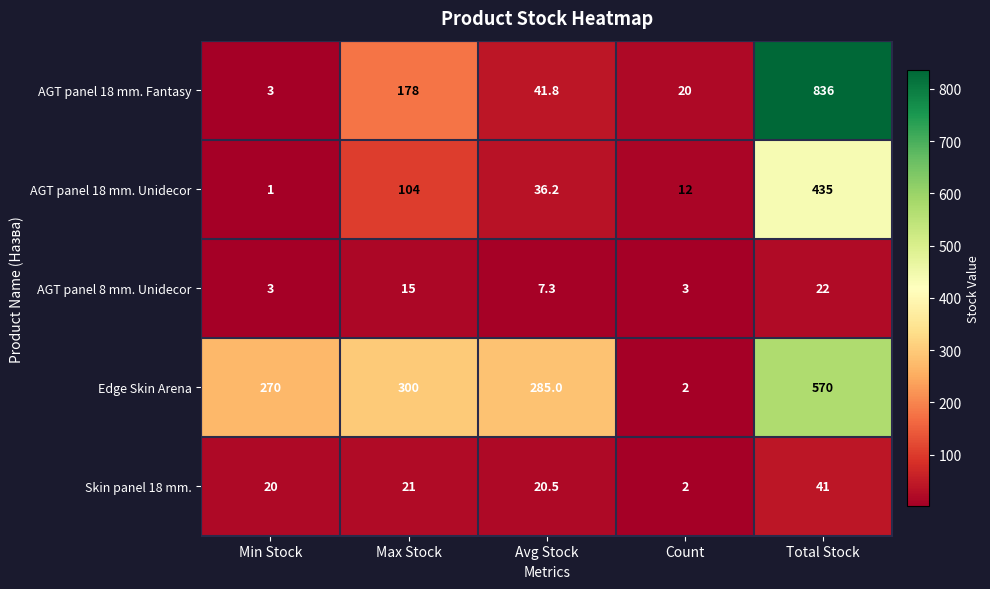

At which label is AGT panel 18 mm. Fantasy closest to 419?

Max Stock